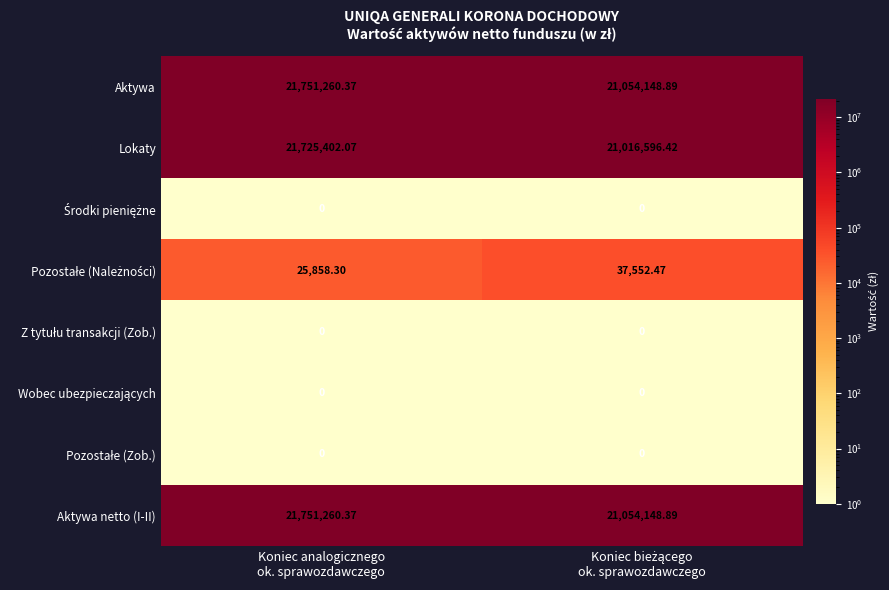

How many data points does each series have?

2